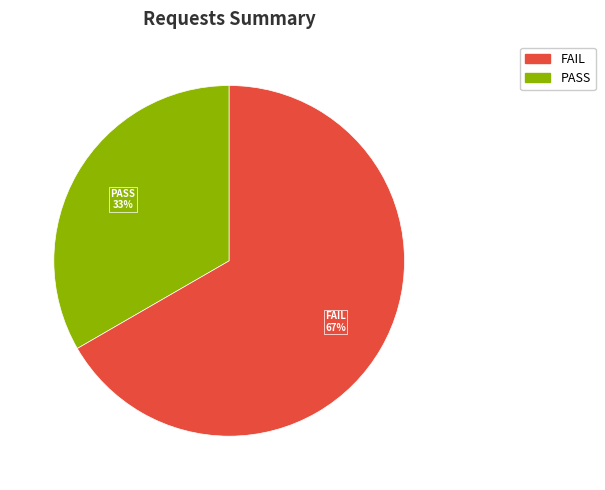

Is there a majority slice in this chart?

Yes